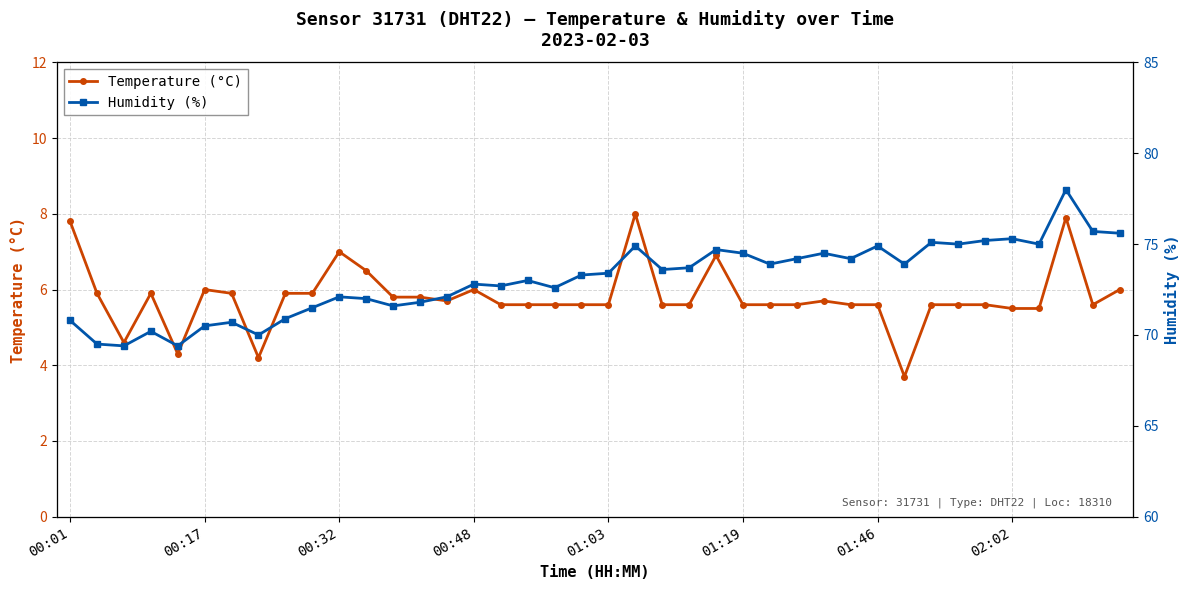

Is this an area chart (filled region under the line)?

No